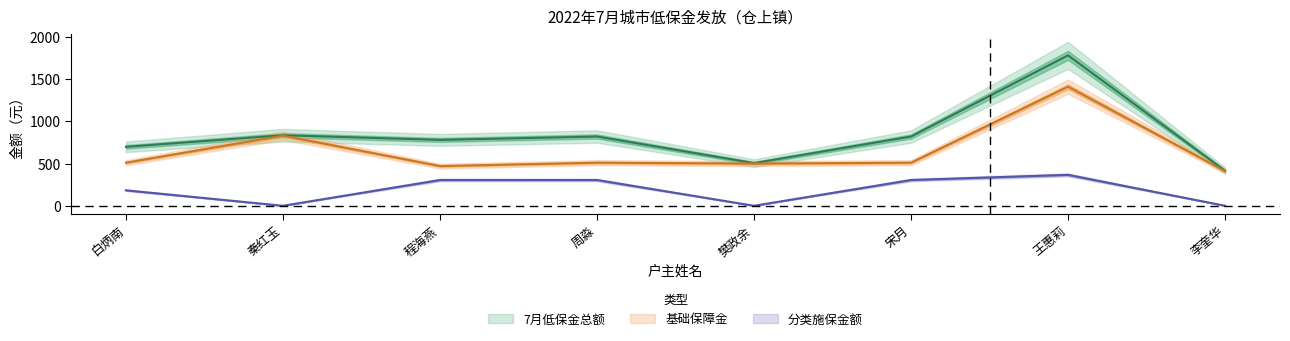

Which has a higher value, 程海燕 or 白炳南?

程海燕